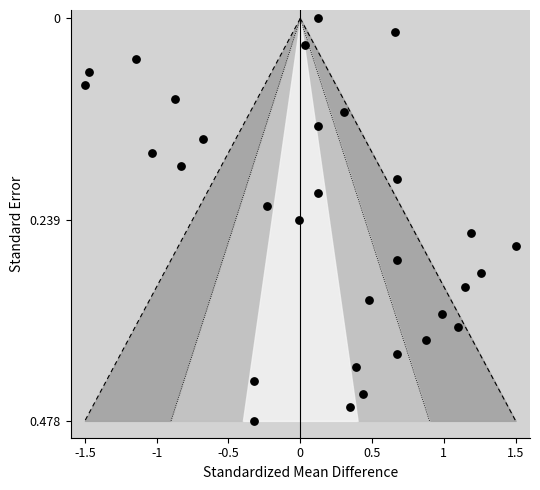

What is the range of X values (max minus min)?

3.0